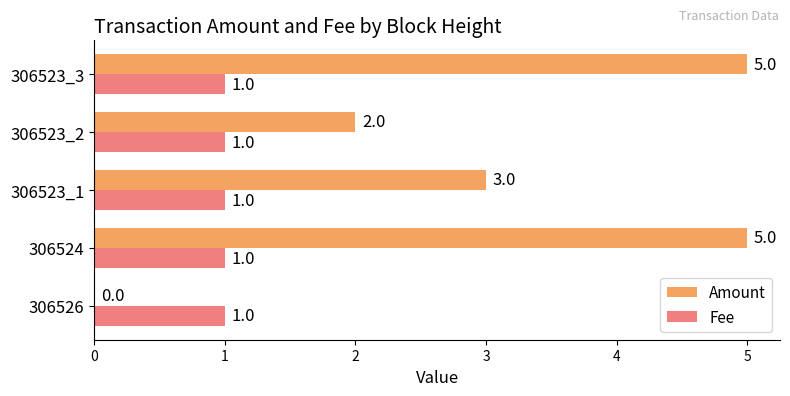

What are all the series names shown in the legend?

Amount, Fee